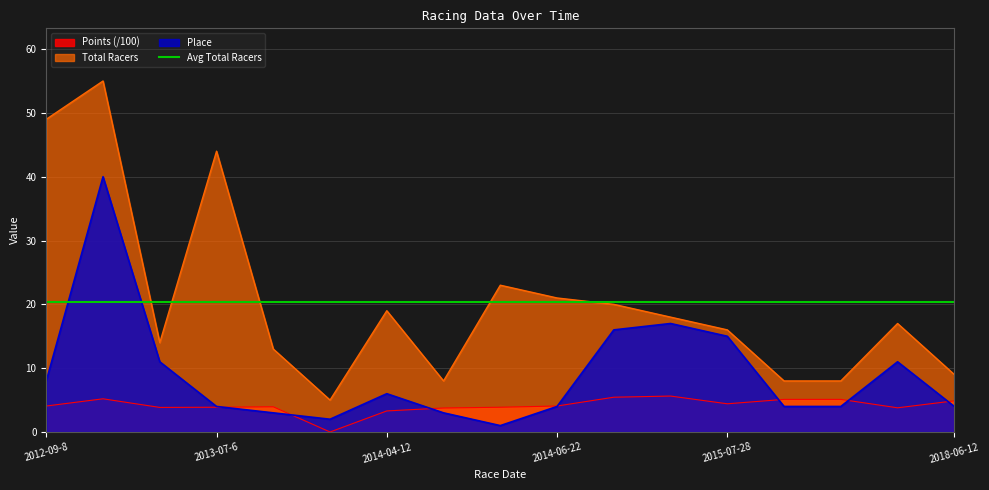

At which category does Total Racers reach its first local valley?

2013-06-9